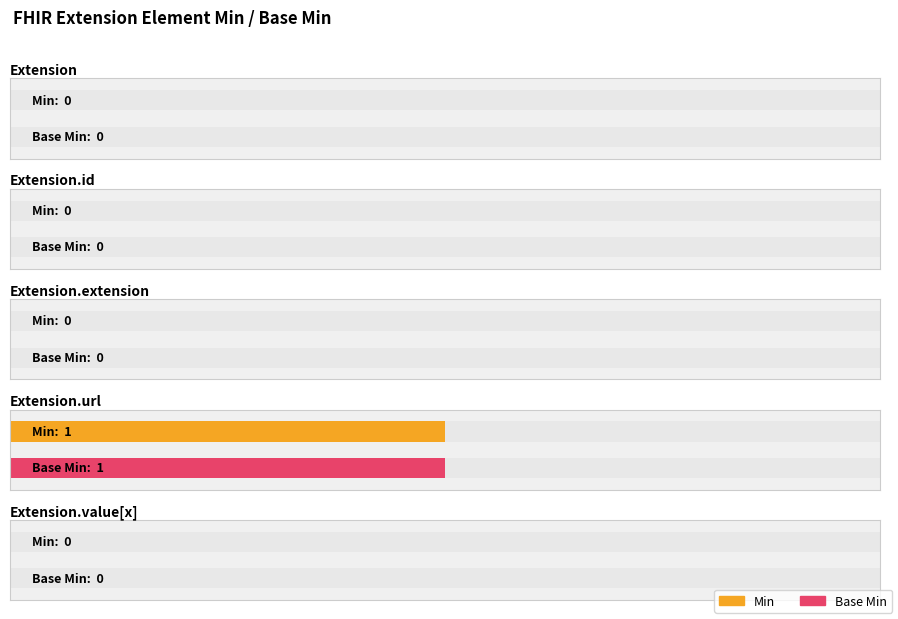

The Min series shows 0 at Extension.id. True or false?

False